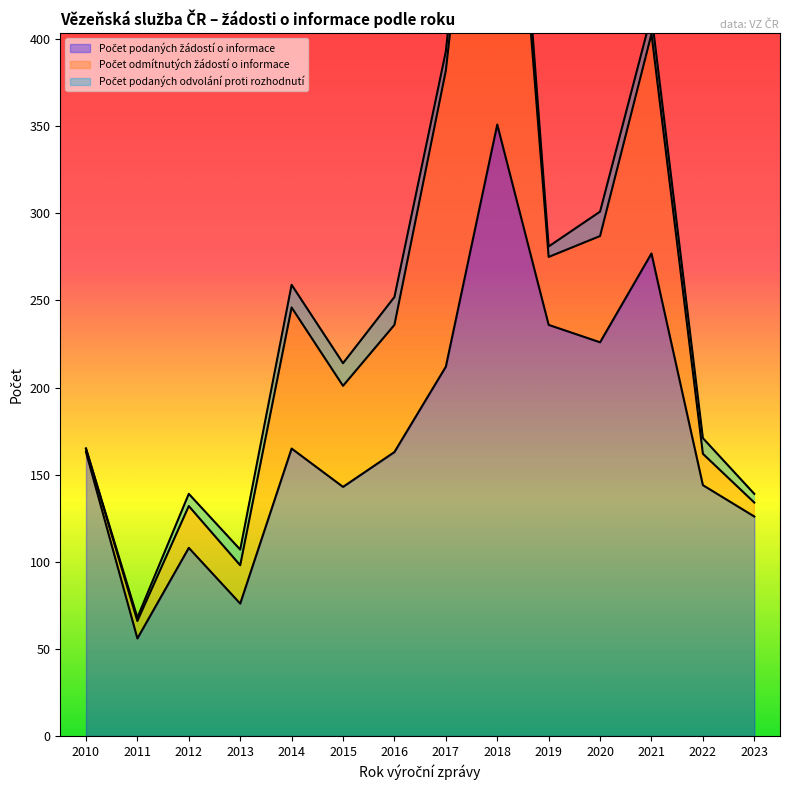

Which series has the largest range (max minus min)?

Počet podaných žádostí o informace